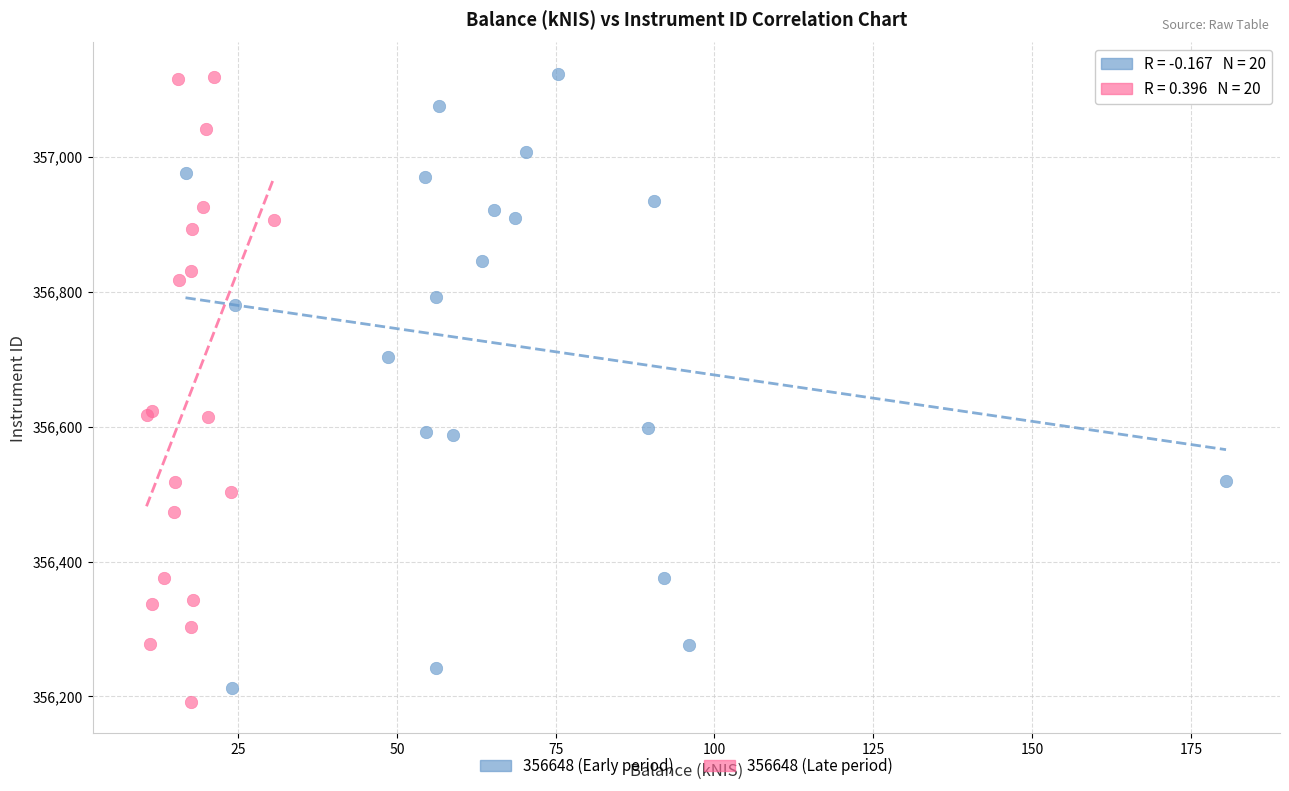

What are all the series names shown in the legend?

356648 (Early period), 356648 (Late period)